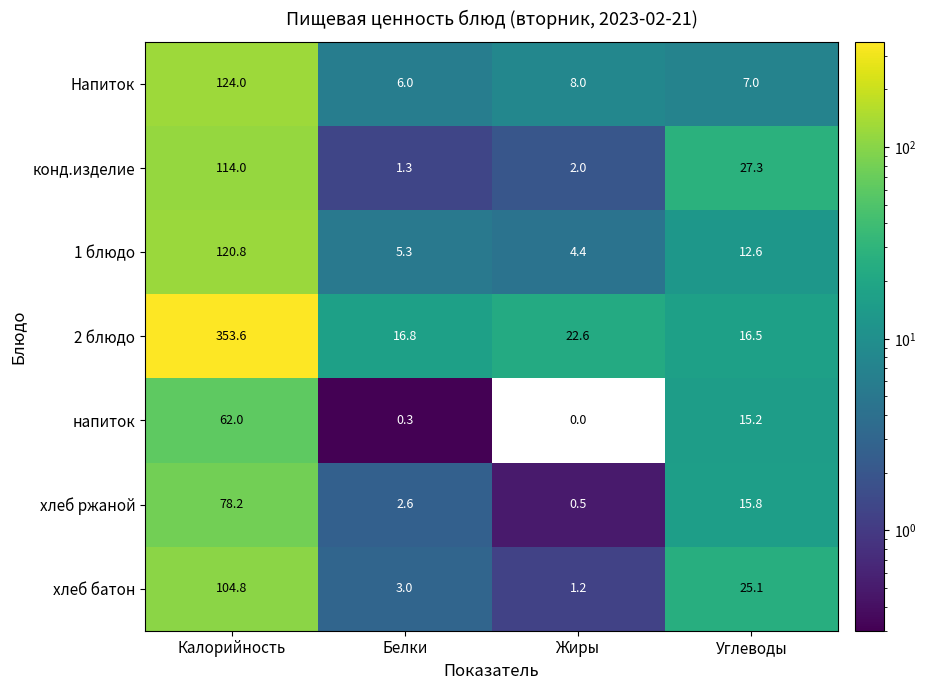

Rank the categories by 1 блюдо value from lowest to highest.

Жиры, Белки, Углеводы, Калорийность